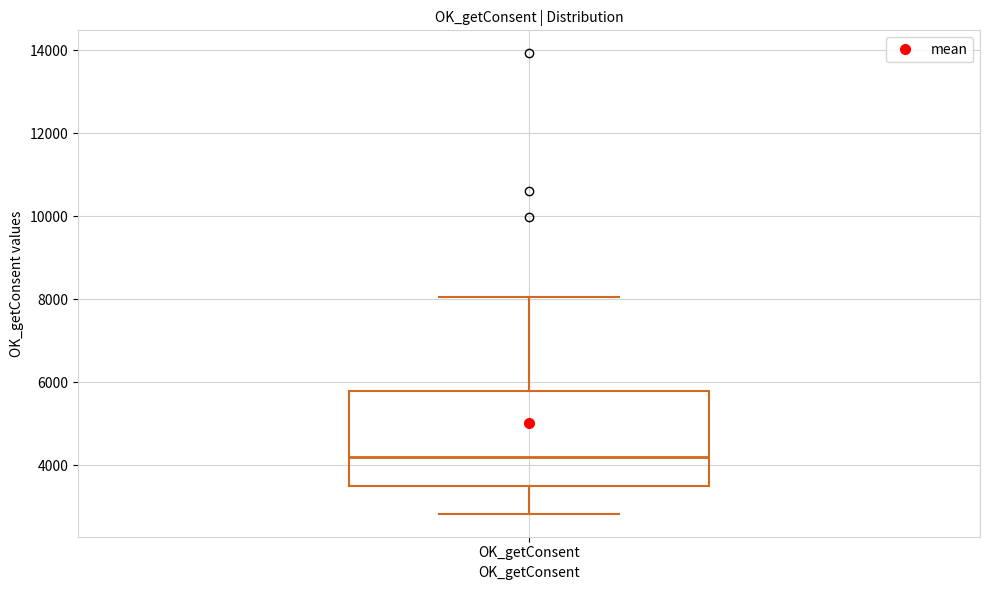

Read this box plot against the y-axis: the position of the median line, the range covered by the box, and the ends of both whiskers. The values are not printed on the chart, so give them approximately, as read against the axis.

median 4200, box 3600 to 5800, whiskers 2800 to 8000